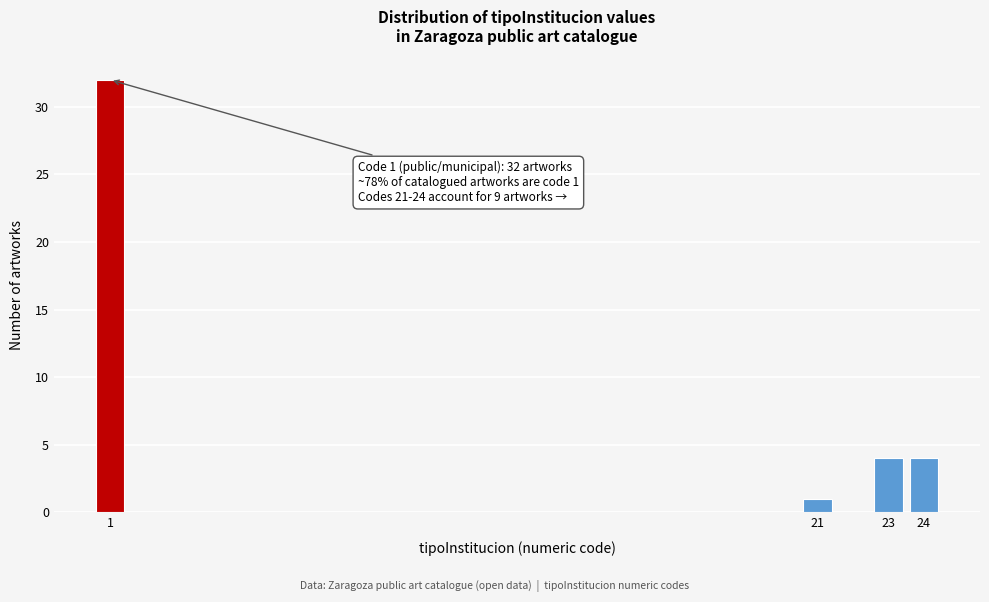

Reading left to right, extract all data points from this chart.

32	1	4	4